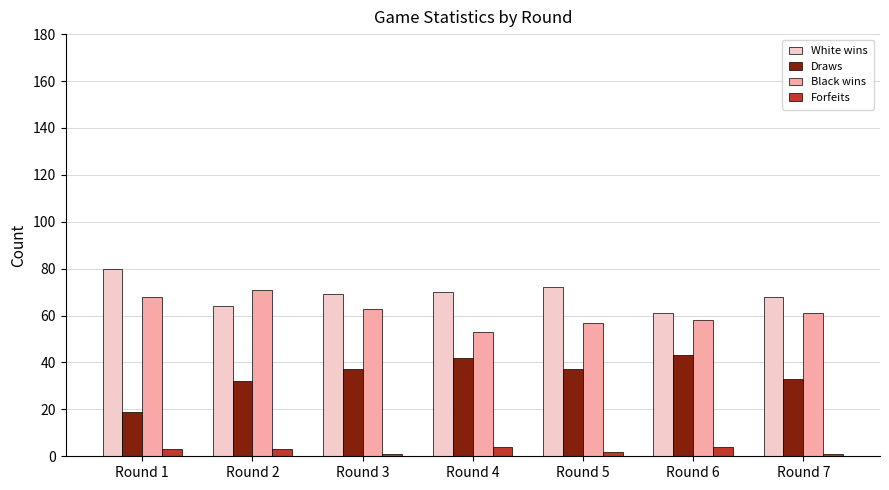

The value of Draws at Round 7 is 33. True or false?

True